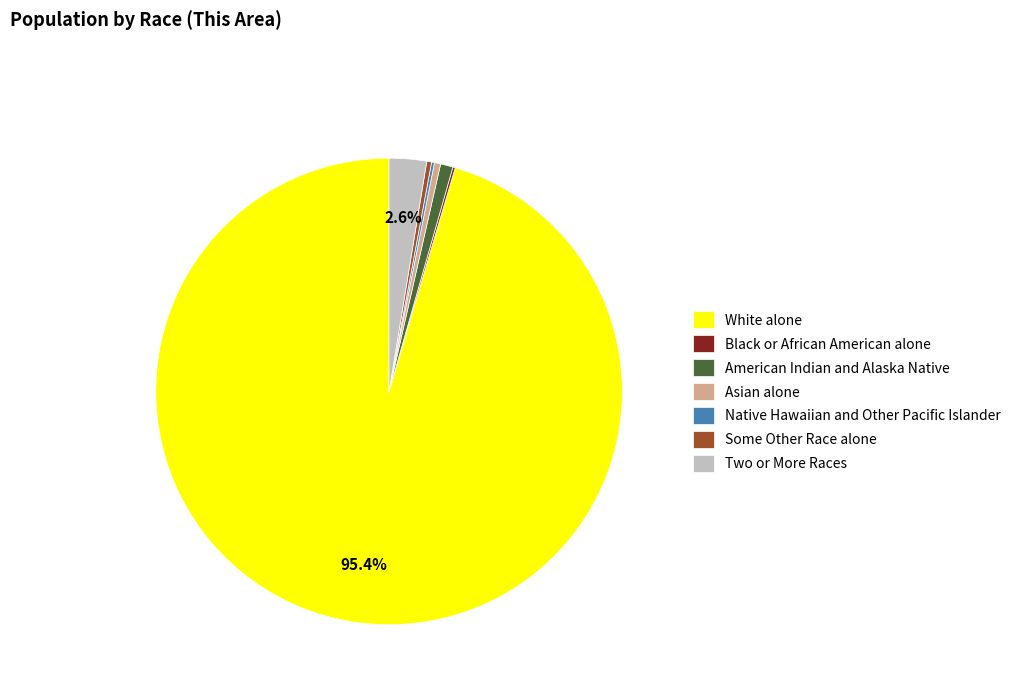

Is White alone the majority of the pie?

Yes